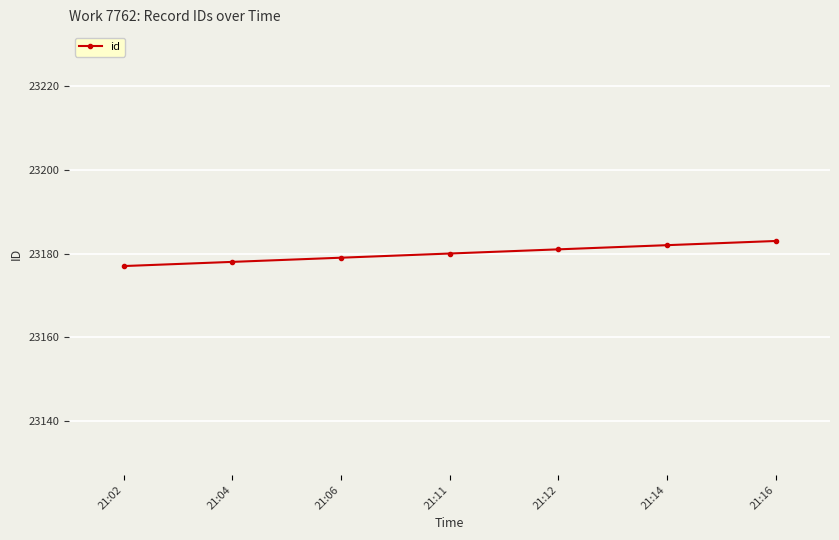

What is the minimum value shown in the chart?

23177